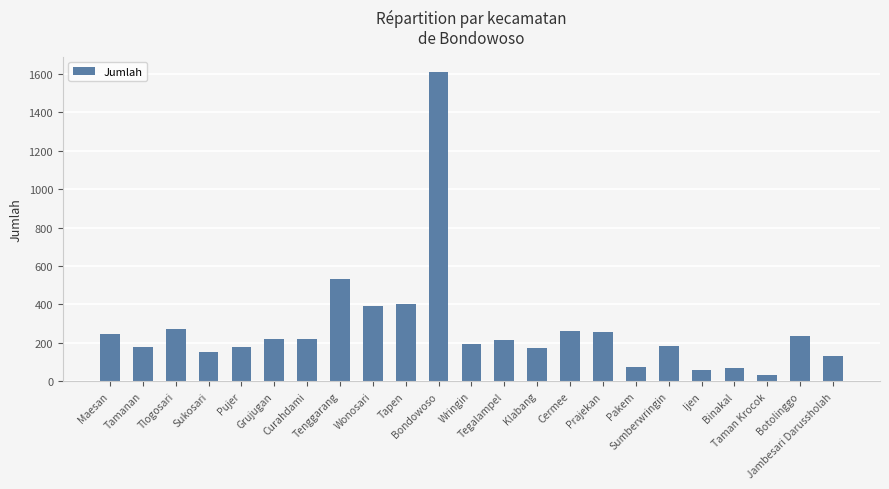

What is the minimum value shown in the chart?

35